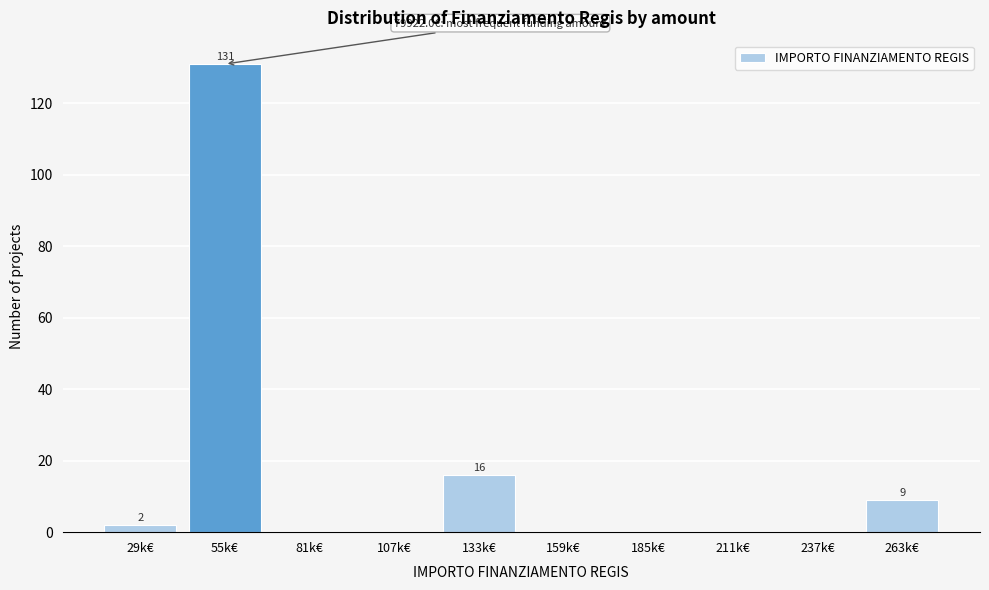

Reading left to right, transcribe all the data shown in this chart.

29k€=2	55k€=131	81k€=0	107k€=0	133k€=16	159k€=0	185k€=0	211k€=0	237k€=0	263k€=9